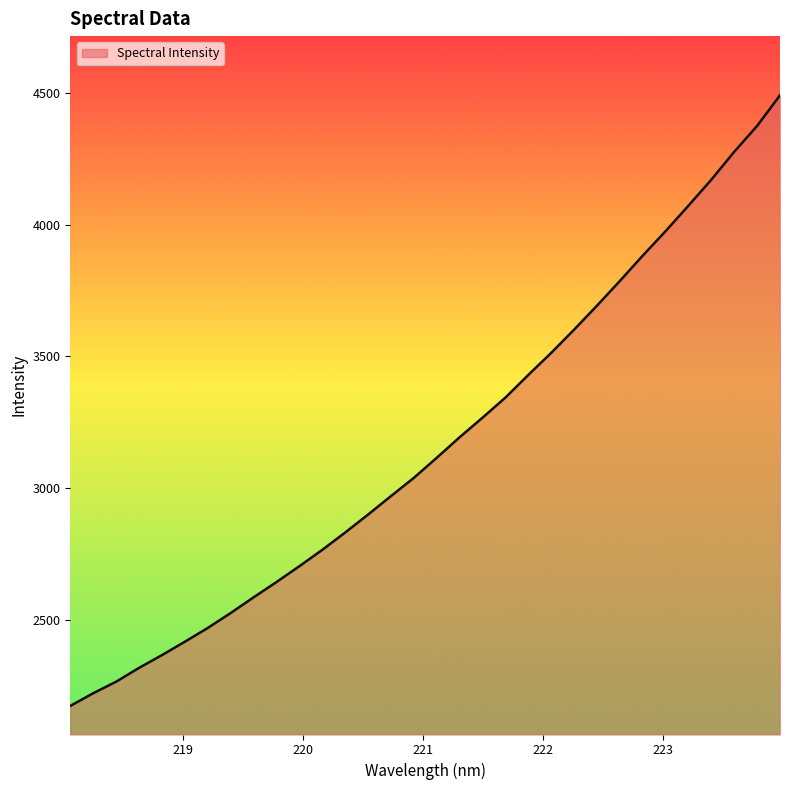

Count the number of values greater than 3115.

16